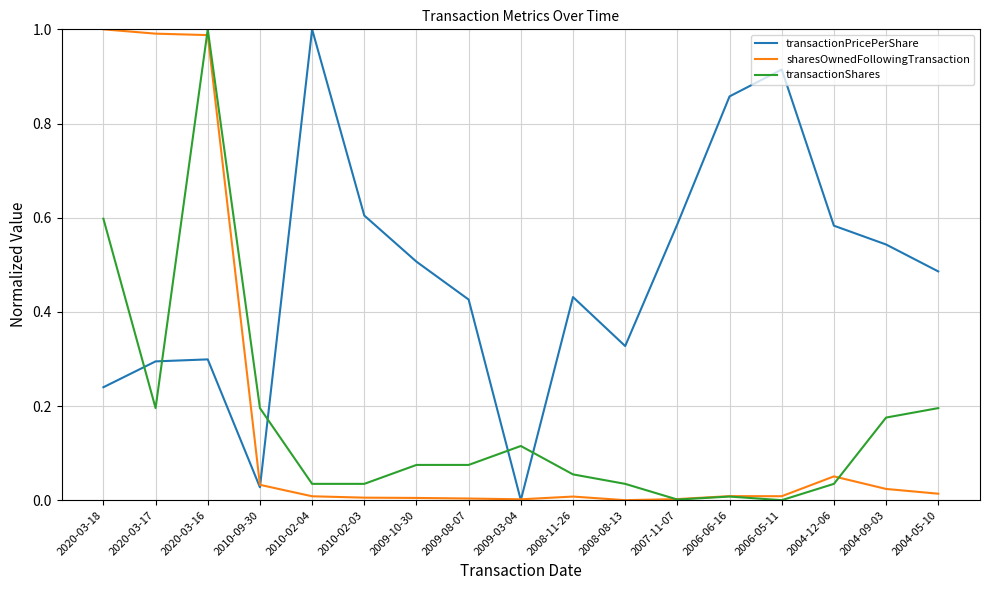

Where is the first local minimum for transactionPricePerShare?

2010-09-30